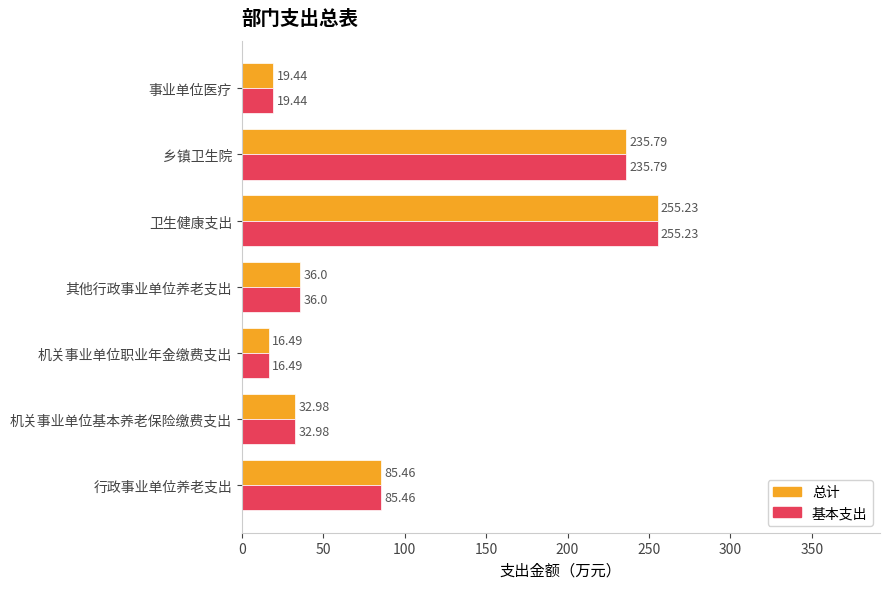

Which category has the highest value across all series?

卫生健康支出